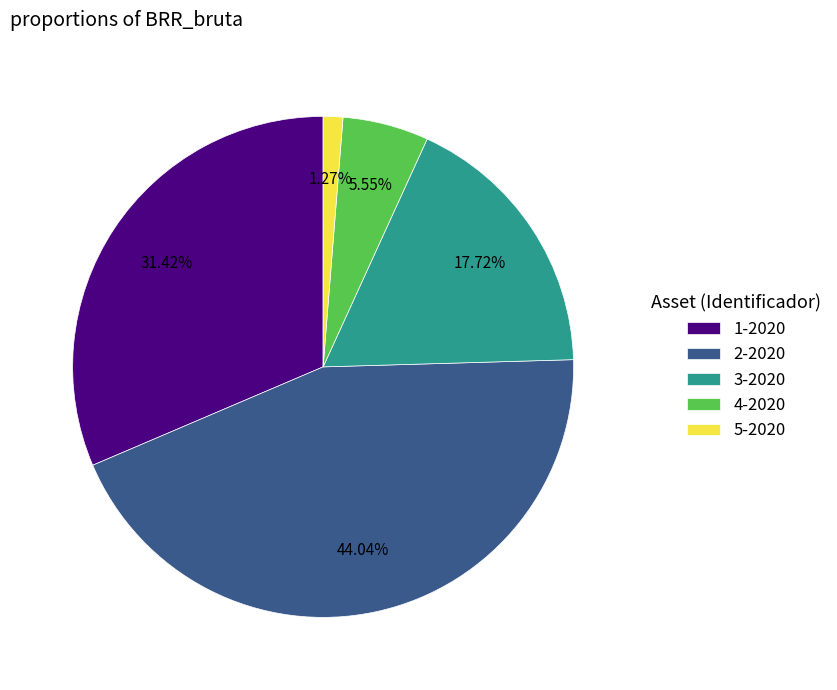

What is the largest slice in the pie chart?

2-2020